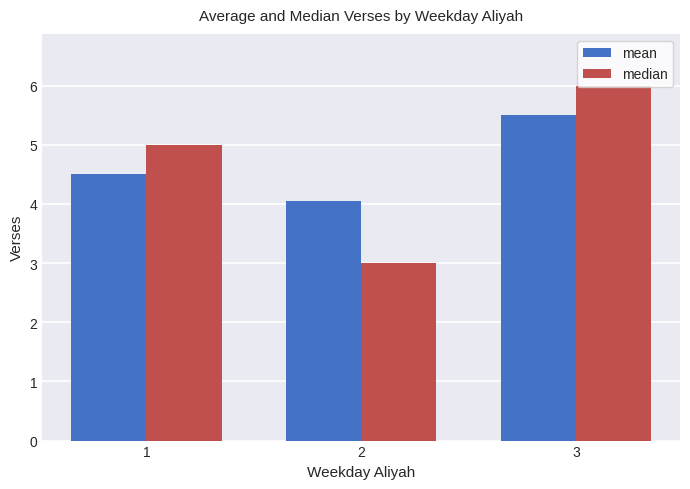

What value does the median series have at 2?

3.0